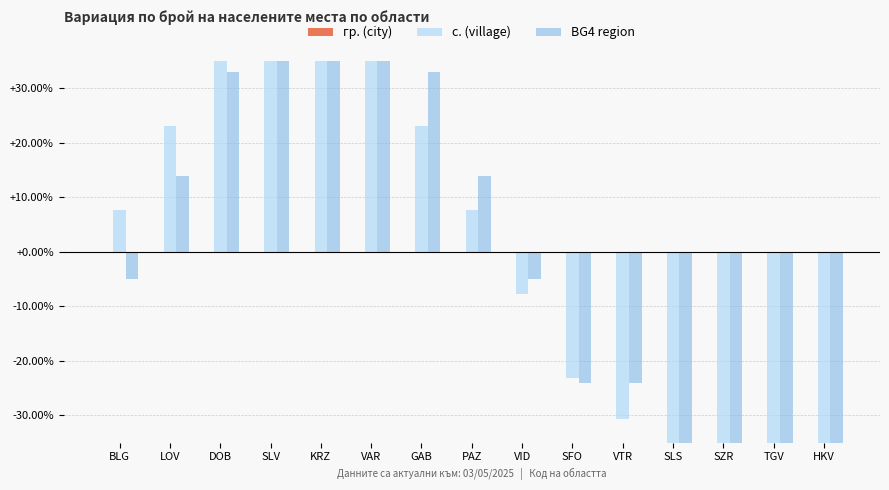

What is the smallest value displayed?

-62.0